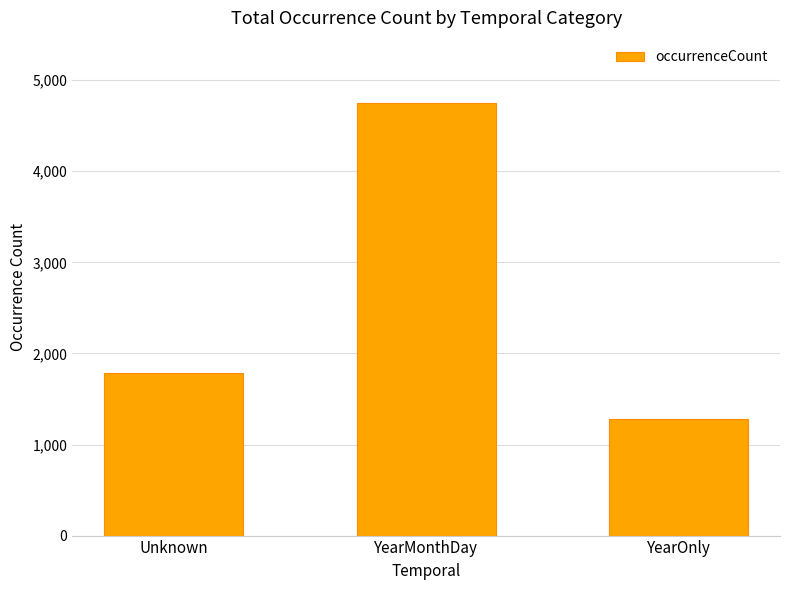

At which label is the value closest to 3017?

Unknown